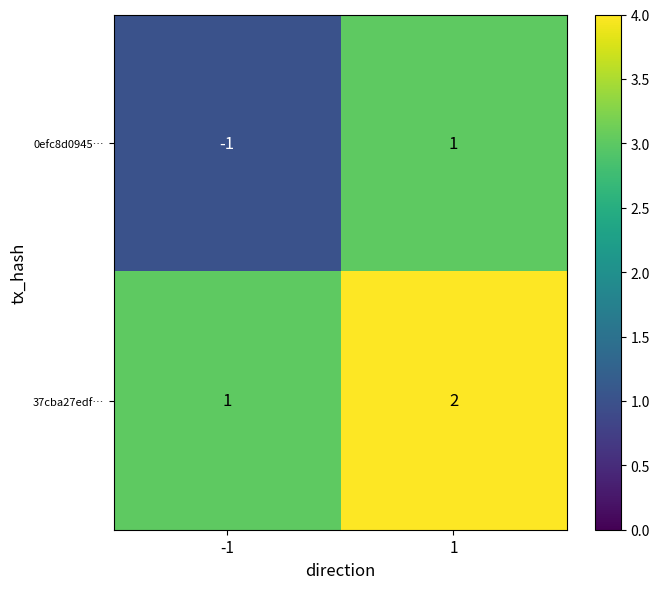

True or false: 37cba27edf… has a value of 1 at 1.

False